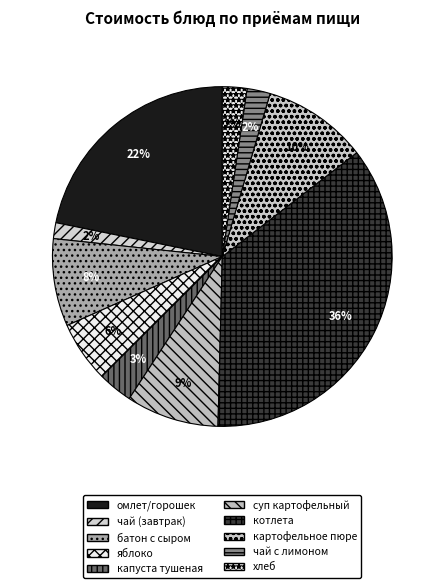

To the nearest percent, what is the average slice percentage?

10%